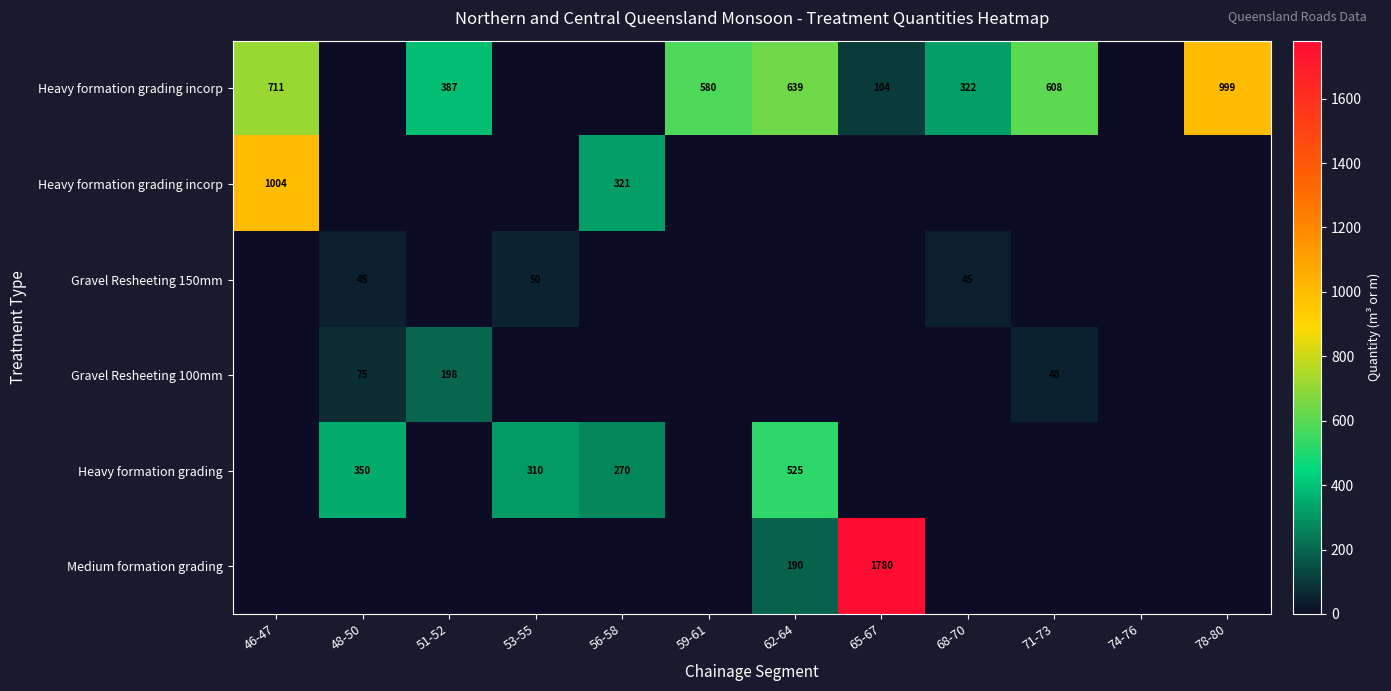

At which category does the chart reach its peak across all series?

65-67